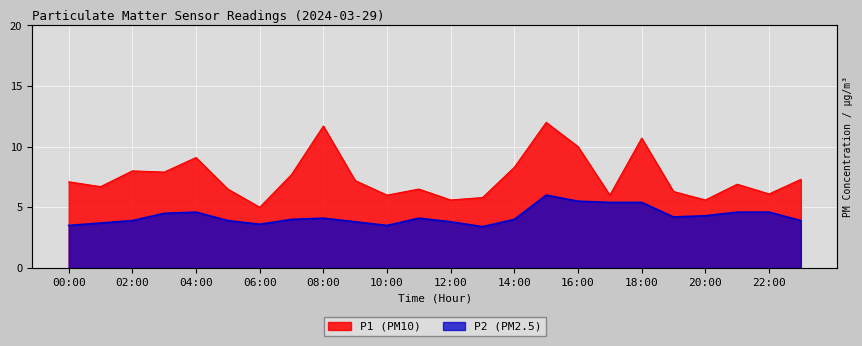

Reading left to right, extract all data points from this chart.

P1: 7.1	6.7	8.0	7.9	9.1	6.5	5.0	7.7	11.7	7.2	6.0	6.5	5.6	5.8	8.3	12.0	10.0	6.0	10.7	6.3	5.6	6.9	6.1	7.3
P2: 3.5	3.7	3.9	4.5	4.6	3.9	3.6	4.0	4.1	3.8	3.5	4.1	3.8	3.4	4.0	6.0	5.5	5.4	5.4	4.2	4.3	4.6	4.6	3.9